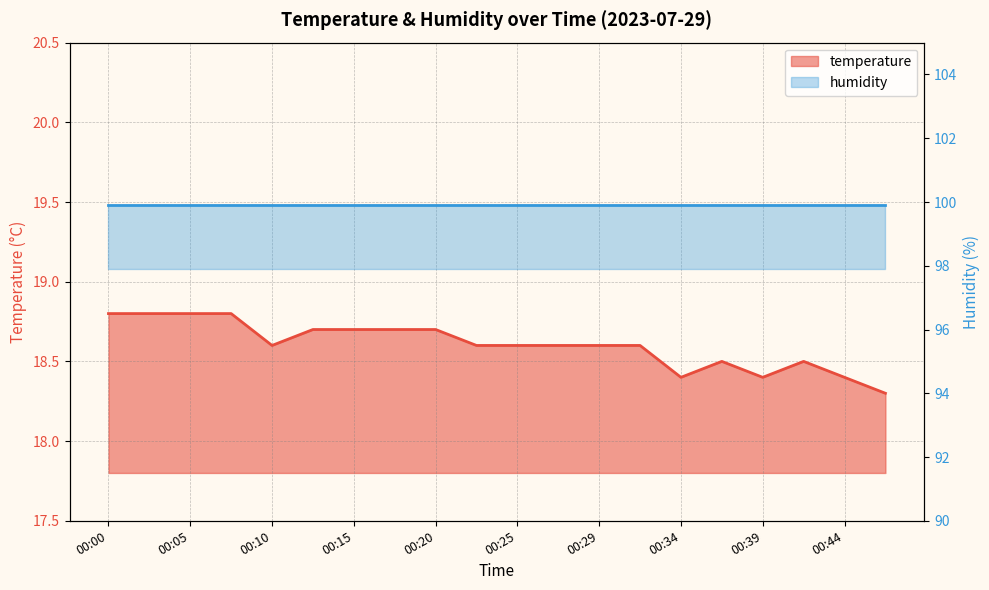

Which has a higher value, 00:39 or 00:05?

00:05